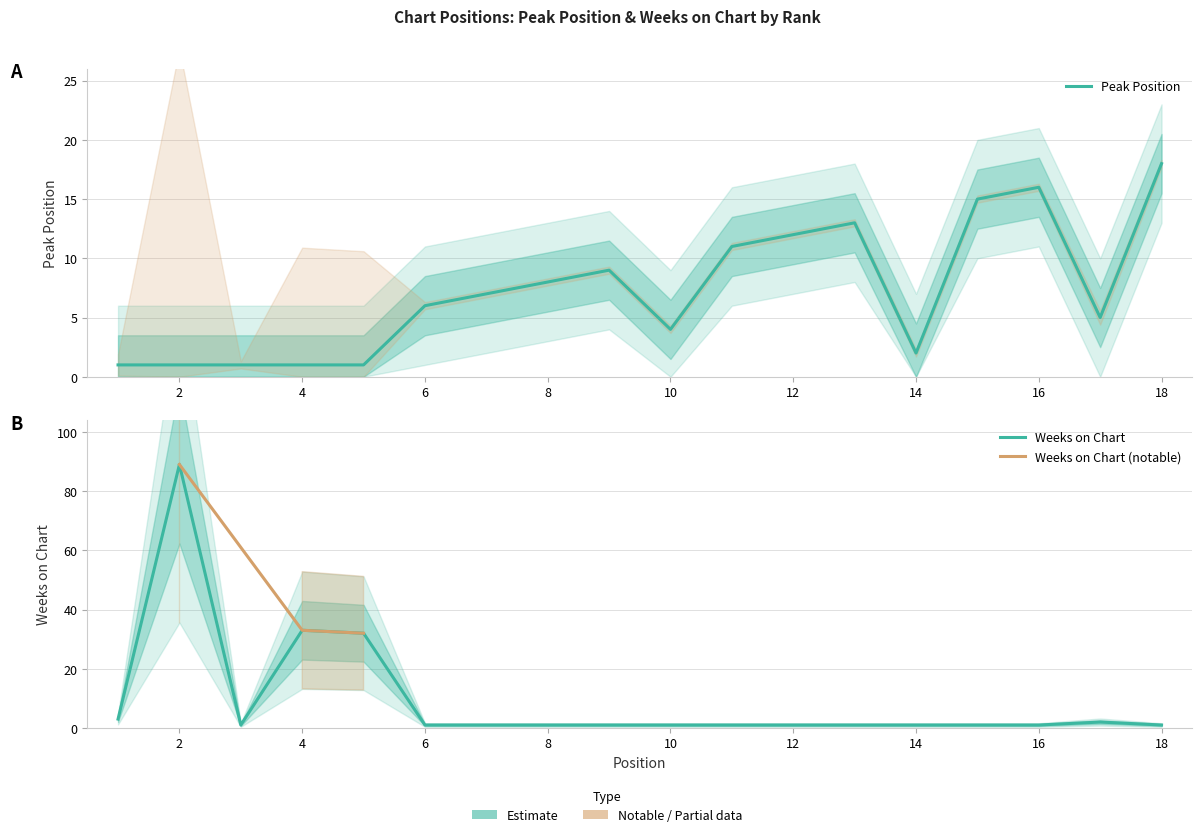

True or false: Peak Position has a value of 16 at 16.

True